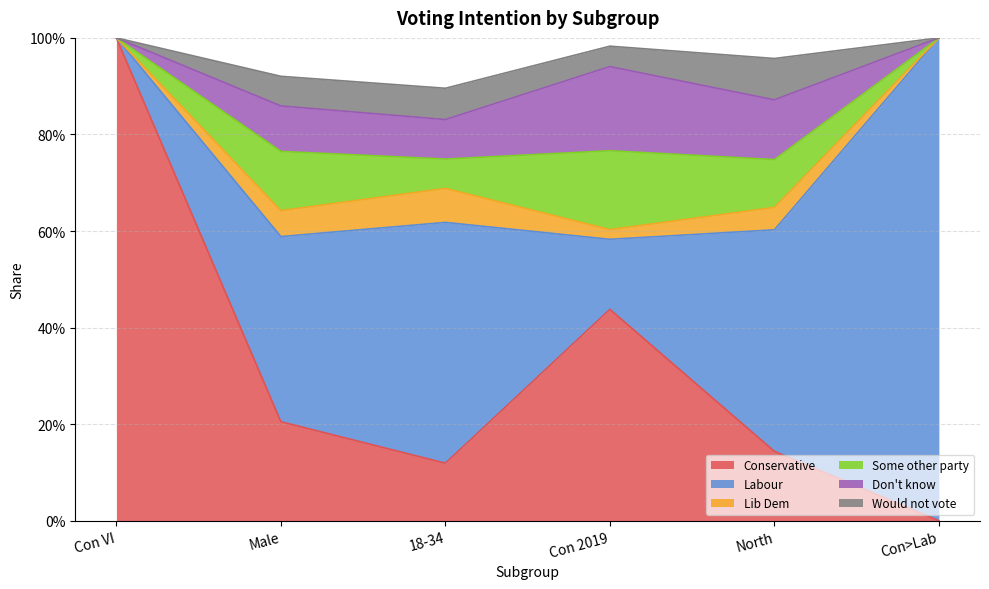

Where is Would not vote nearest to the value 0?

Con VI